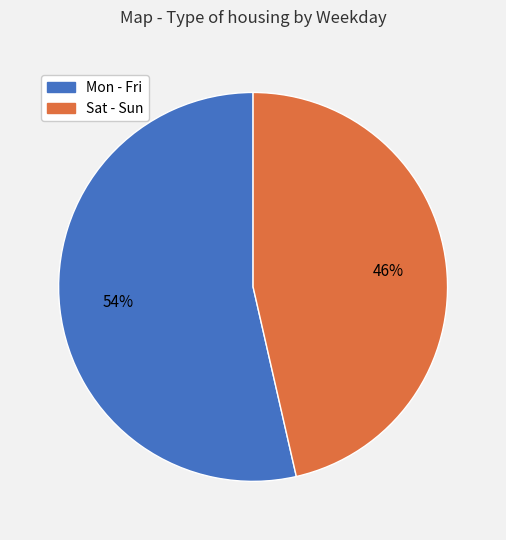

Is there any slice that represents more than half of the pie?

Yes